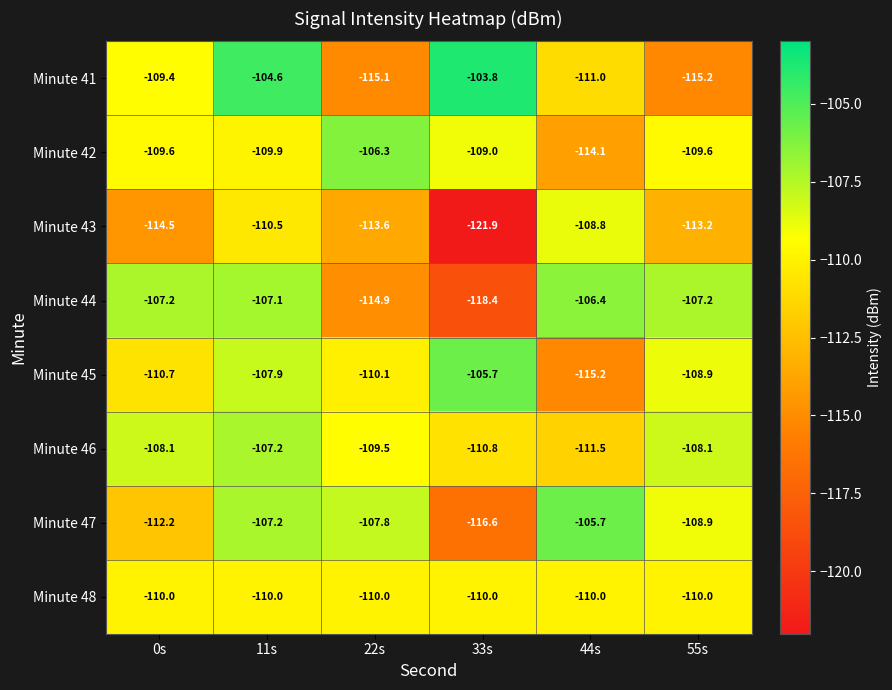

Which series has the widest spread of values?

Minute 43